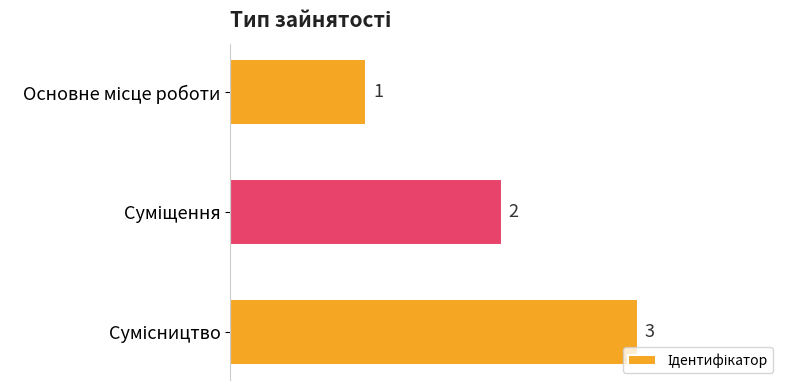

What is the maximum value shown in the chart?

3